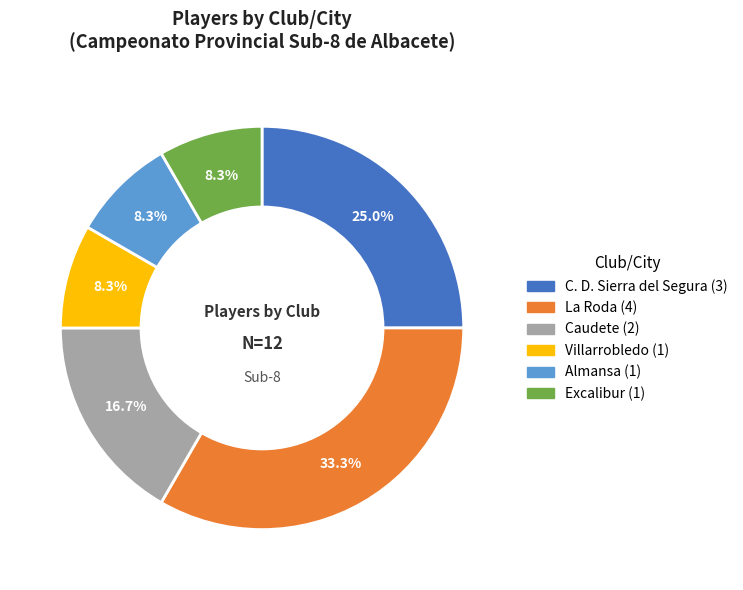

True or false: La Roda accounts for 33% of the total.

True